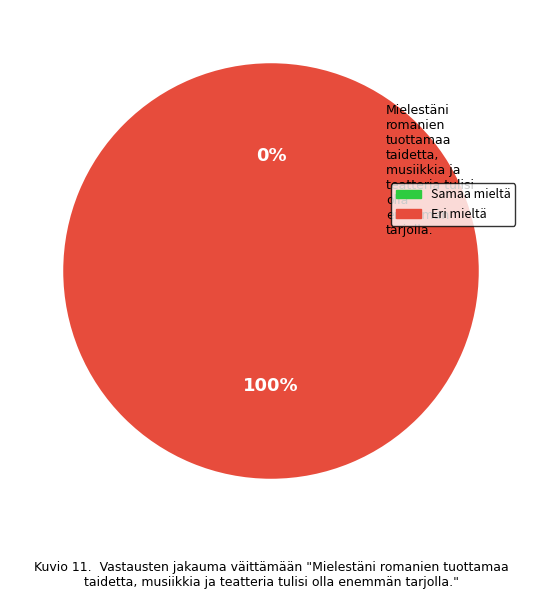

Between 190655 and 262500, which is larger?

190655